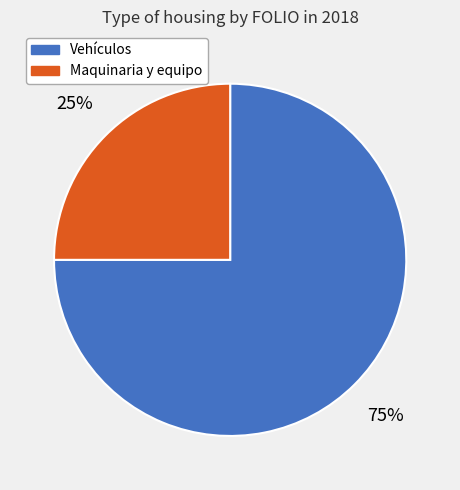

Is the sum of Vehículos and Maquinaria y equipo greater than half?

Yes